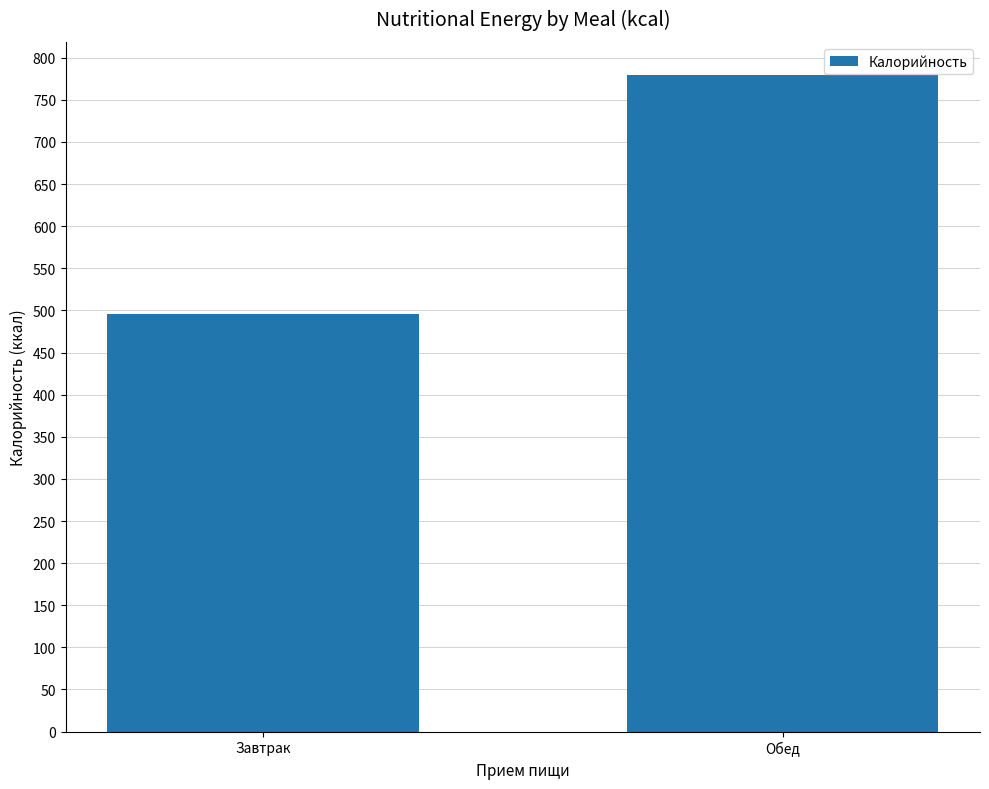

Reading left to right, what are all the values shown in this chart?

Завтрак=495.3	Обед=779.9